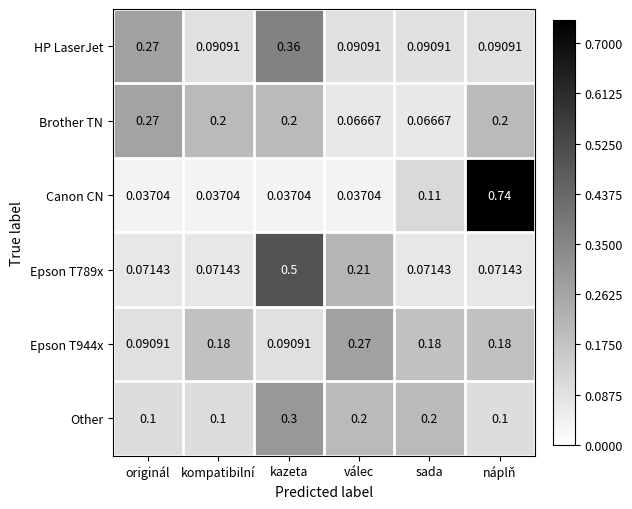

Which series has the largest total across all categories?

Brother TN